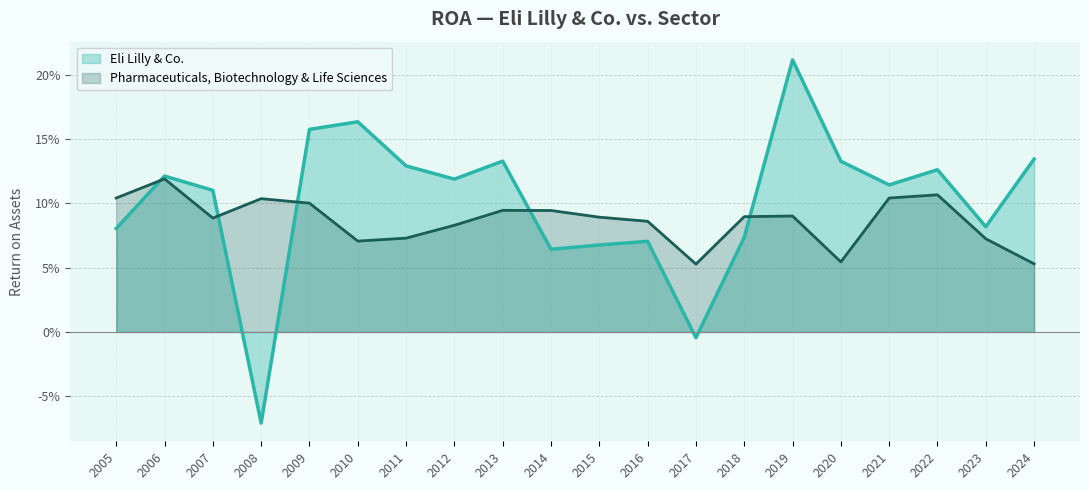

What is the average value of the Pharmaceuticals, Biotechnology & Life Sciences series?

0.1